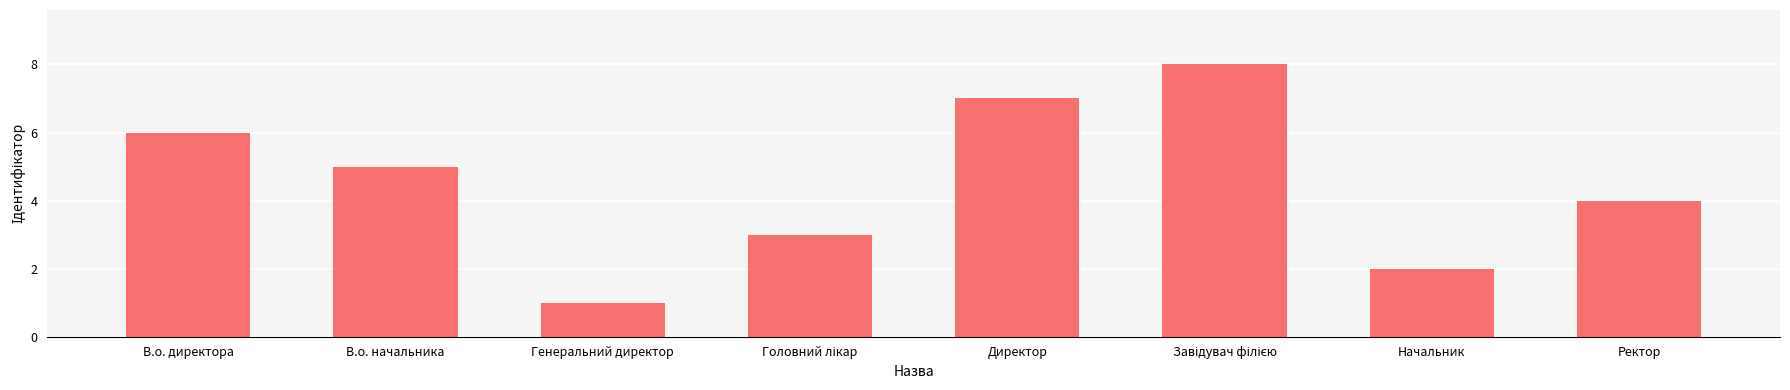

Which label corresponds to the smallest value in the chart?

Генеральний директор